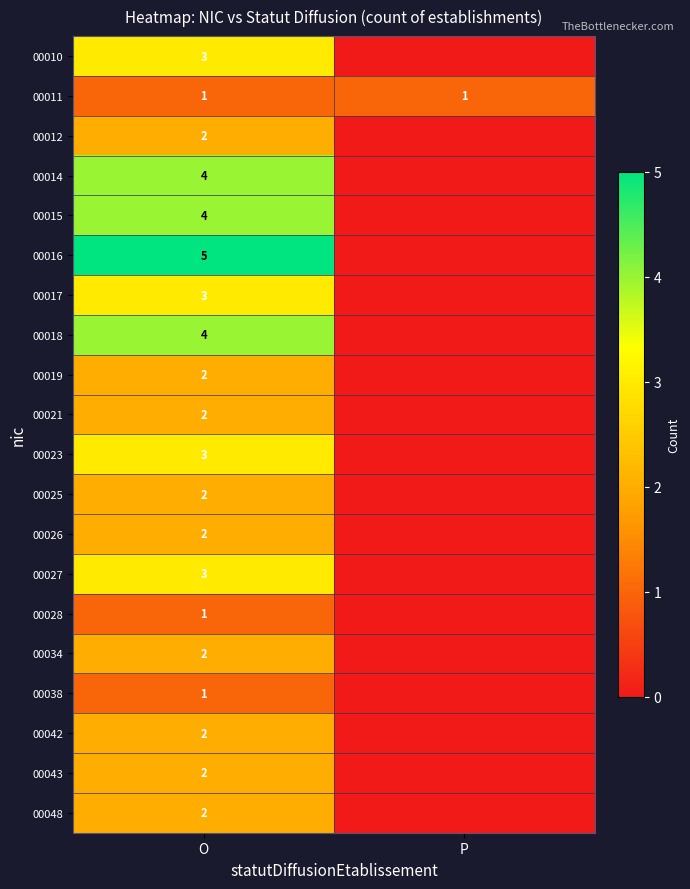

Is it true that 00025 equals 2 at O?

True